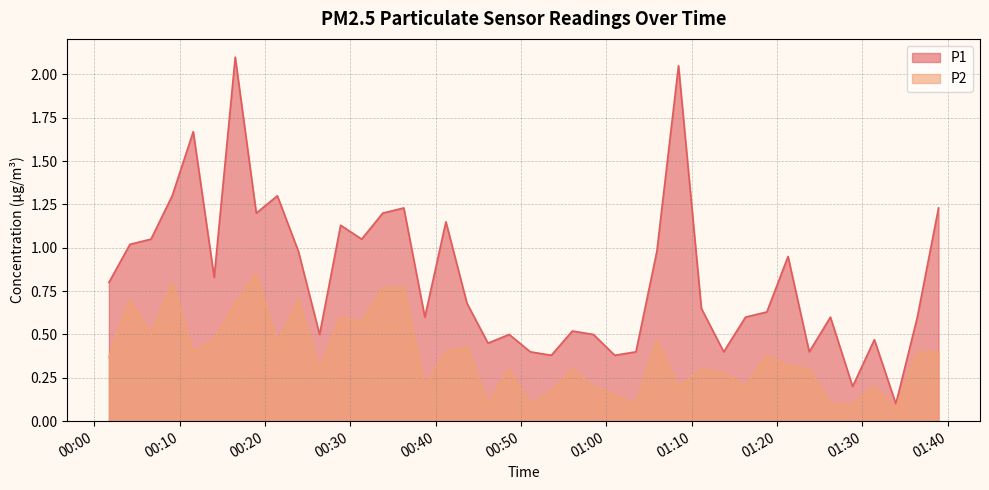

What is the sum of all P2 values?

15.1